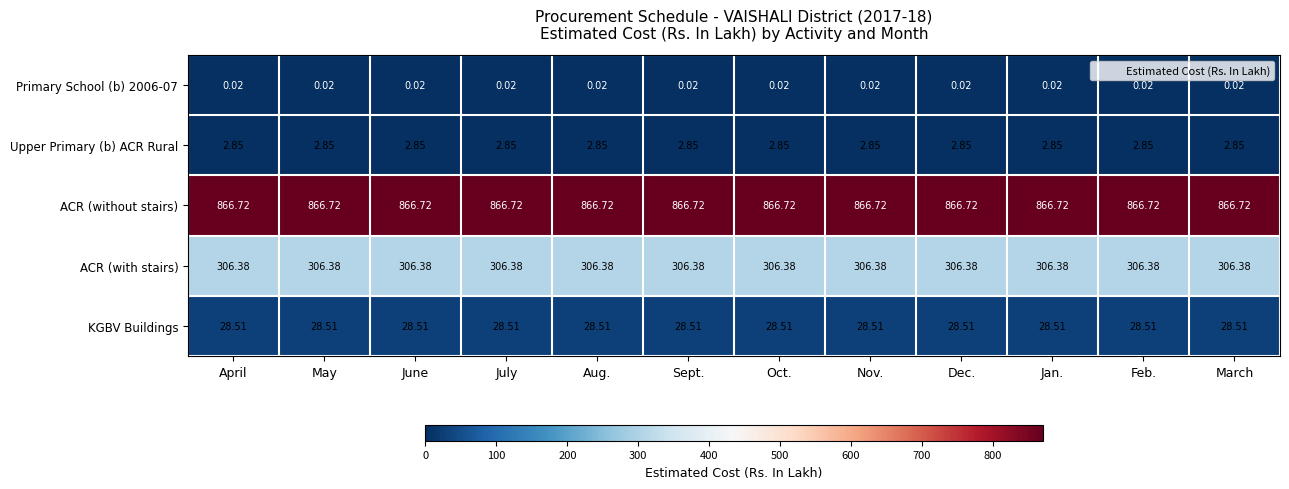

Which series has the largest total across all categories?

ACR (without stairs)